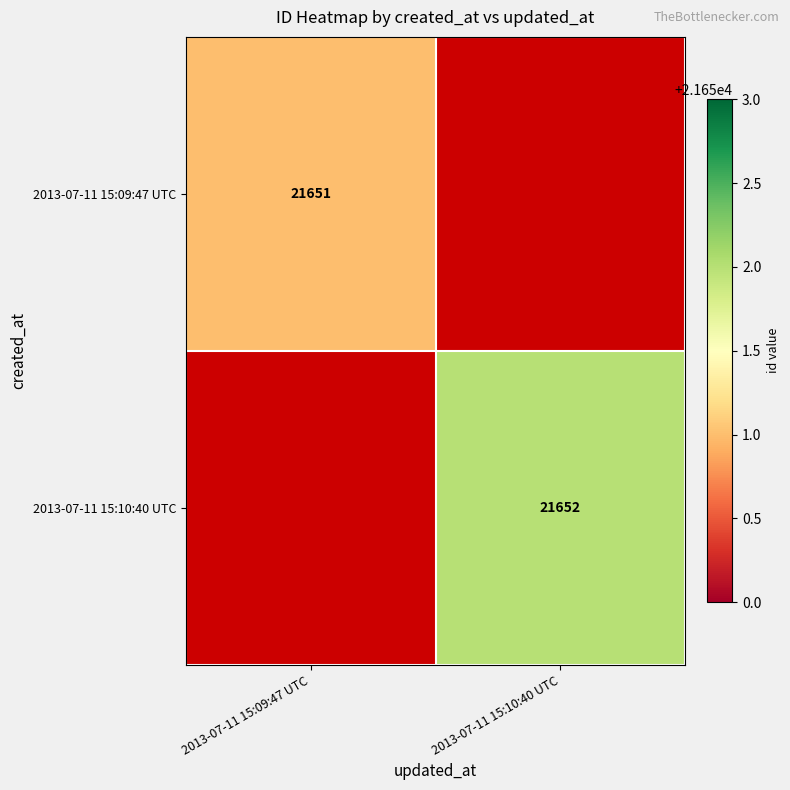

Is it true that 2013-07-11 15:09:47 UTC equals 21651 at 2013-07-11 15:09:47 UTC?

True